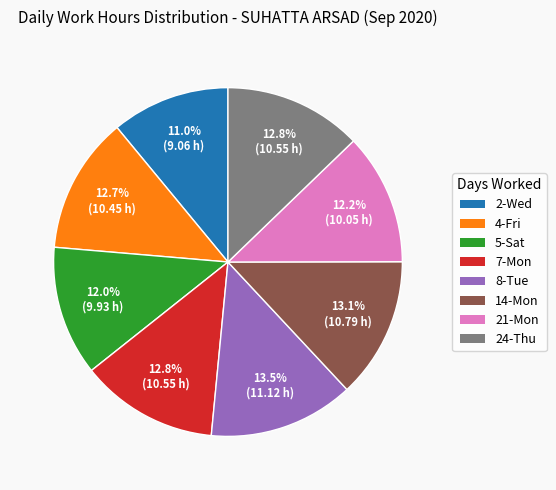

Which category has the smallest portion of the pie?

2-Wed